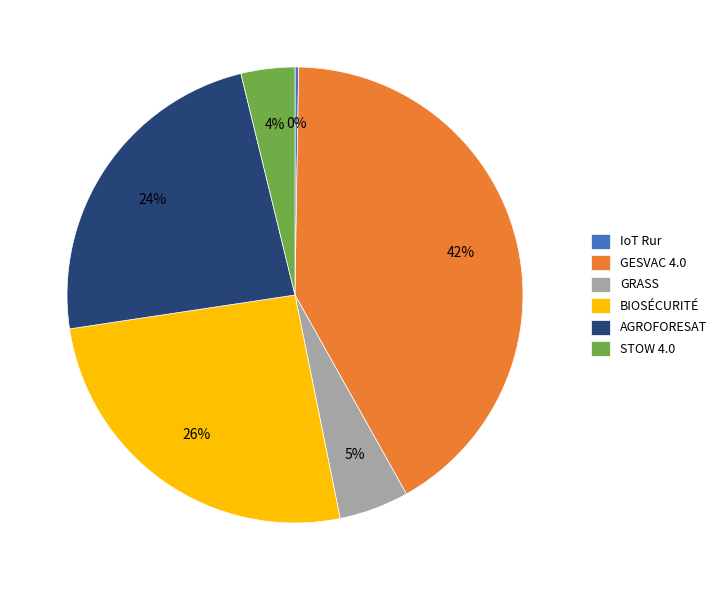

Is it true that GRASS is 11% of the pie?

False